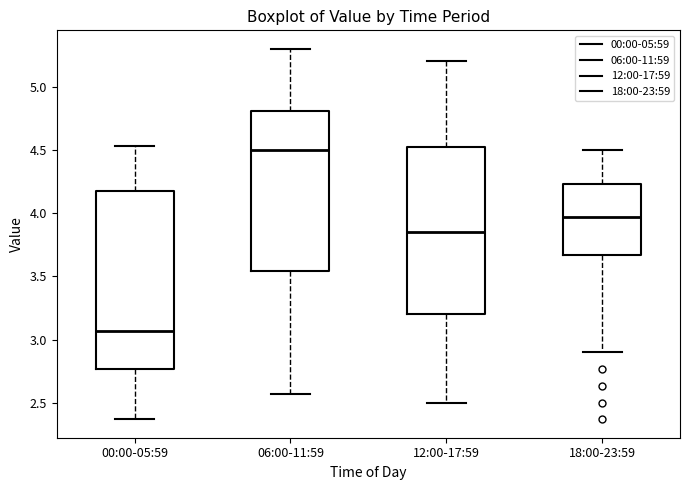

Which box has the highest median line?

06:00-11:59